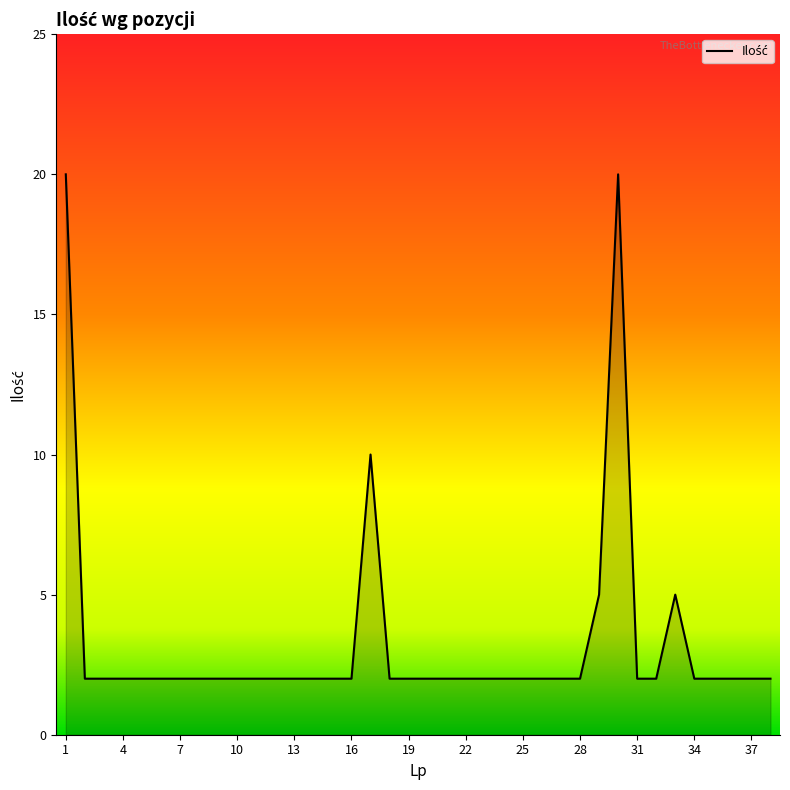

Rank the categories by value from highest to lowest.

1, 30, 17, 29, 33, 2, 3, 4, 5, 6, 7, 8, 9, 10, 11, 12, 13, 14, 15, 16, 18, 19, 20, 21, 22, 23, 24, 25, 26, 27, 28, 31, 32, 34, 35, 36, 37, 38